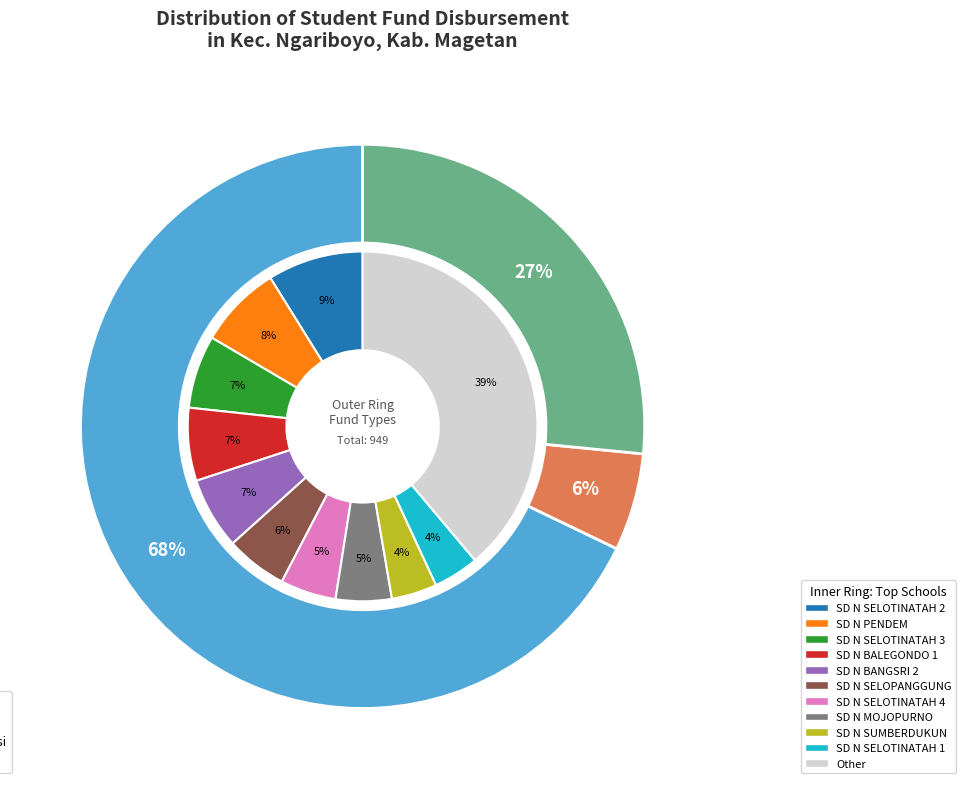

Does SD N BANJAREJO 3 represent more than half of the total?

No